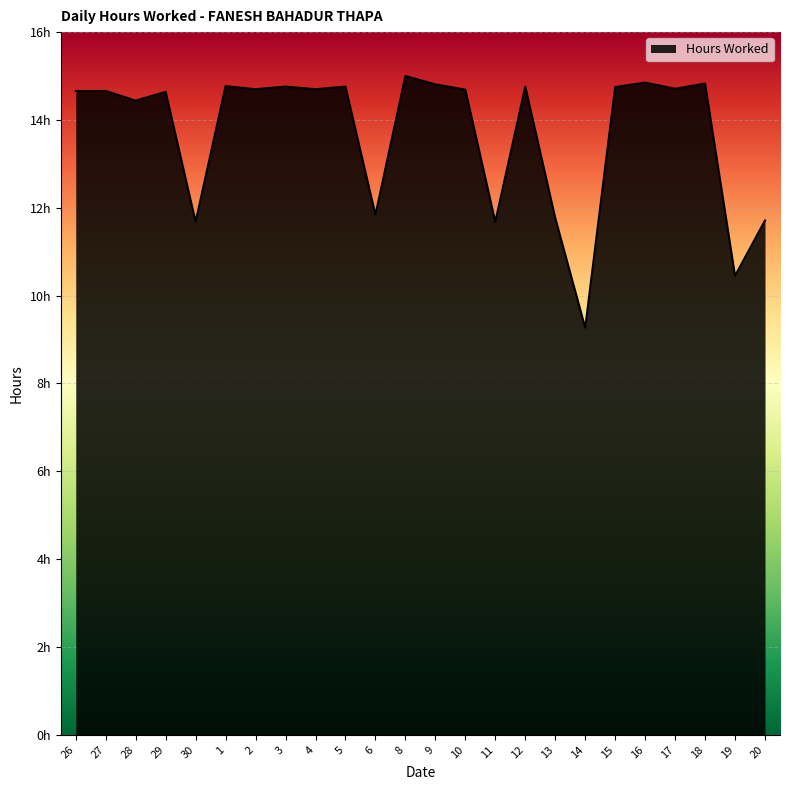

What is the change in value from 29 to 11?

-3.0